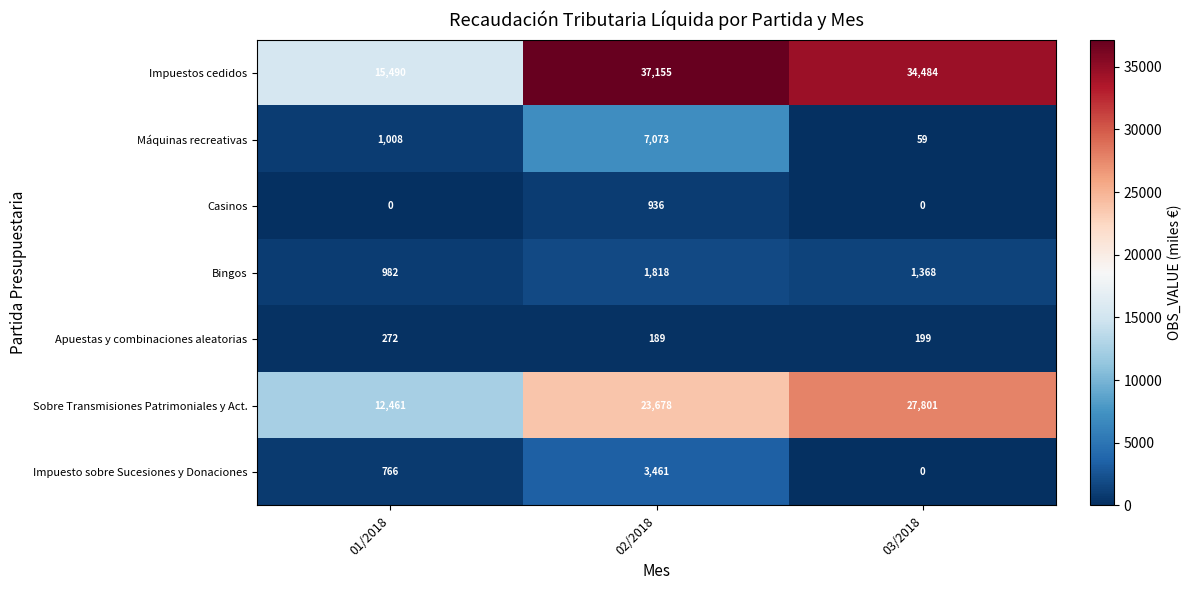

Reading left to right, extract all data points from this chart.

Impuestos cedidos: 15490	37155	34484
Máquinas recreativas: 1008	7073	59
Casinos: 0	936	0
Bingos: 982	1818	1368
Apuestas y combinaciones aleatorias: 272	189	199
Sobre Transmisiones Patrimoniales y Act.: 12461	23678	27801
Impuesto sobre Sucesiones y Donaciones: 766	3461	0